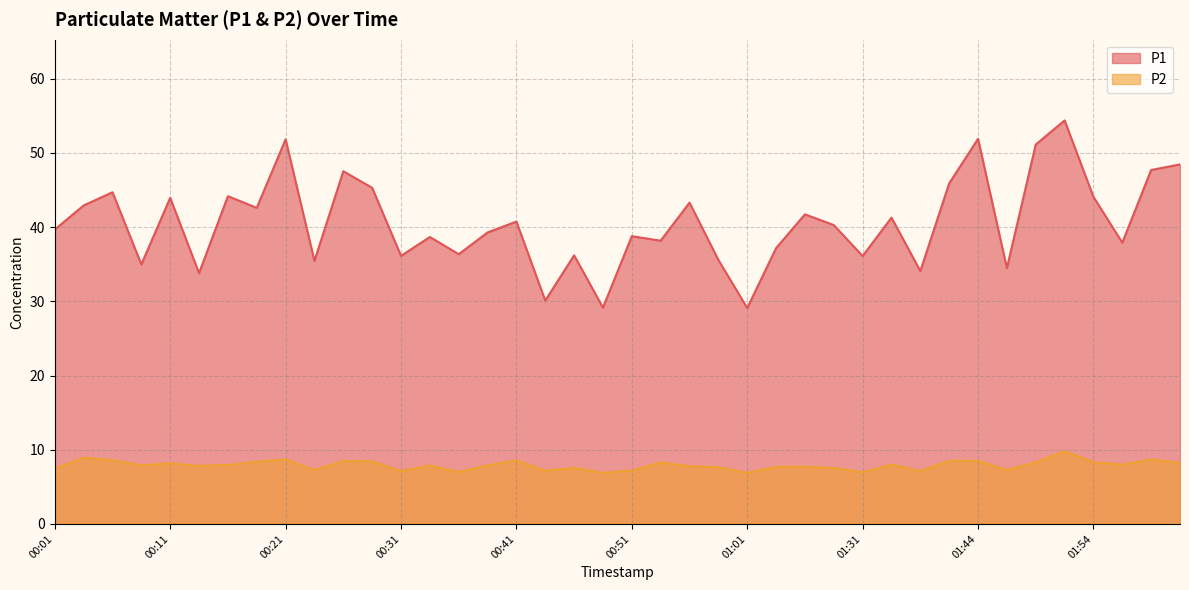

What is the highest value of the P1 series?

54.4